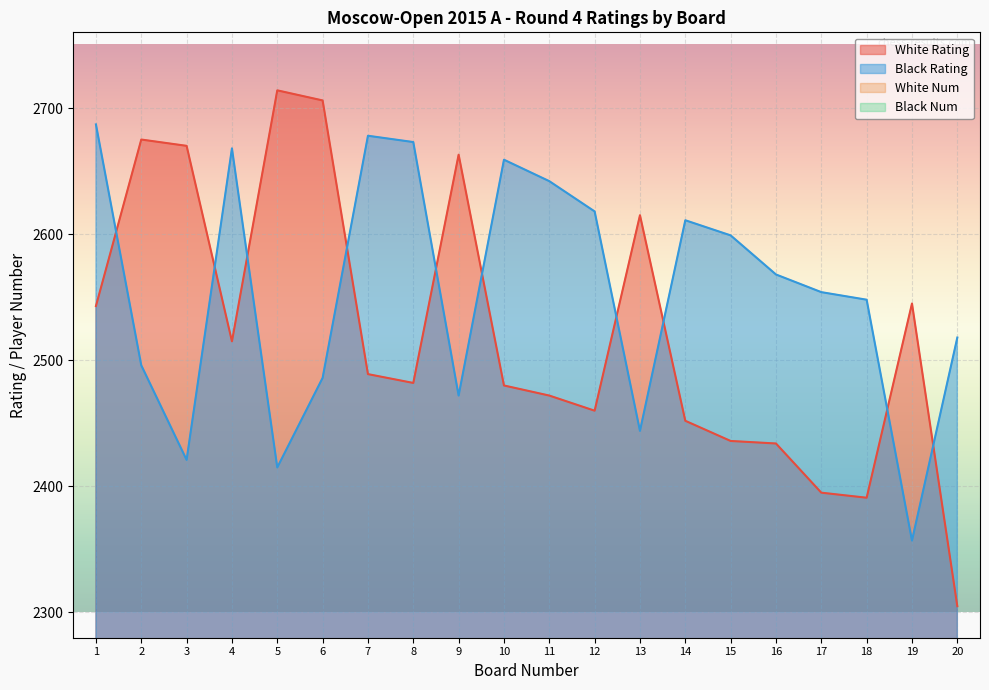

The White Num series shows 62 at 8. True or false?

False